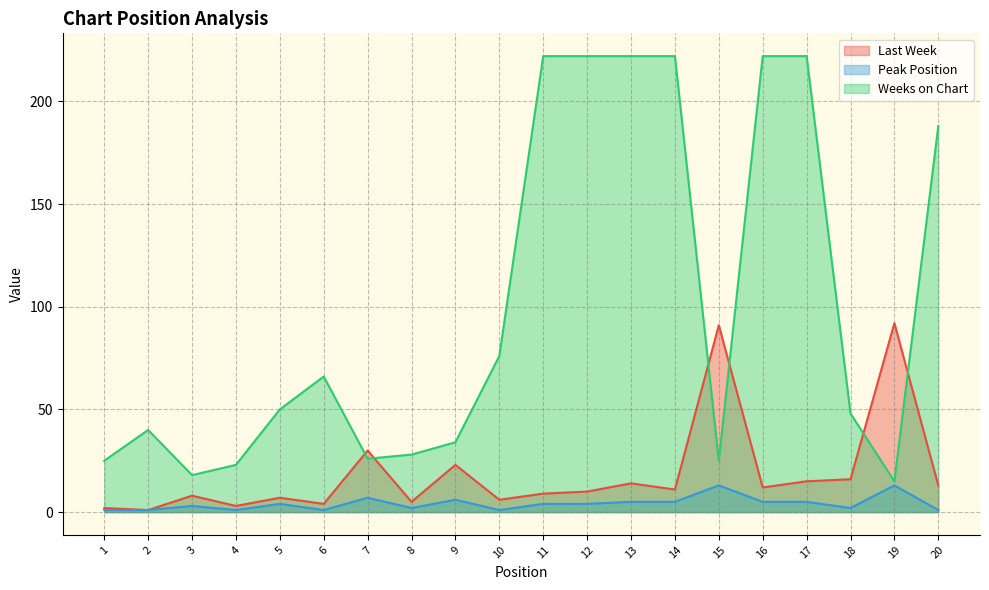

Is it true that Weeks on Chart equals 66 at 6?

True